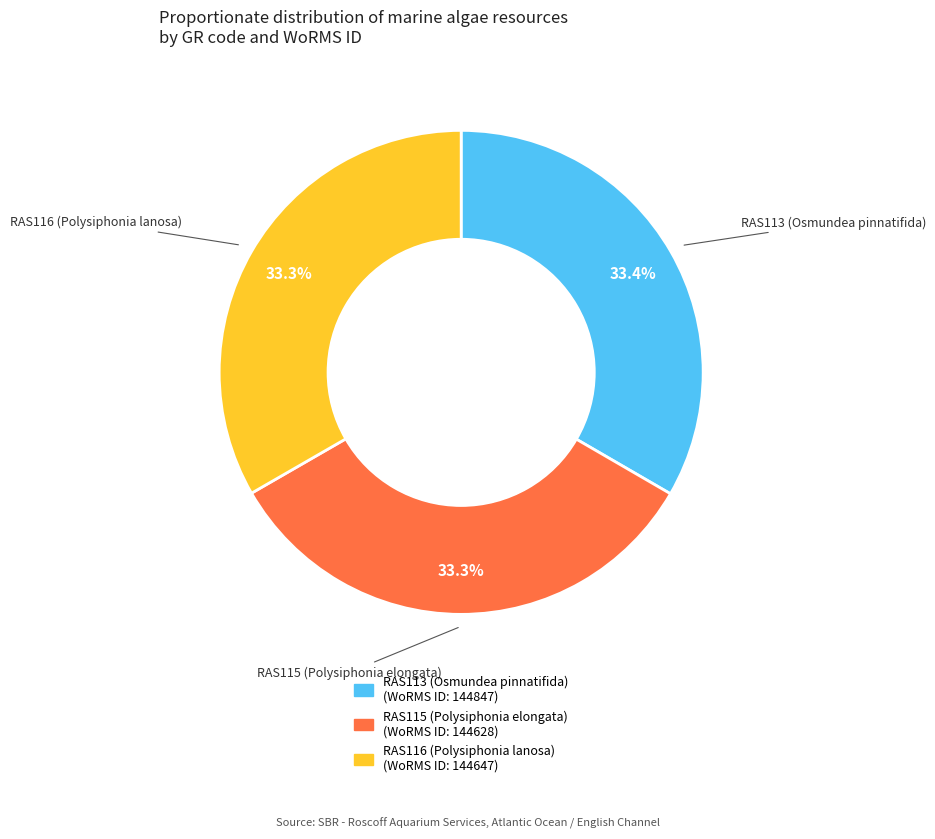

Does RAS115 (Polysiphonia elongata) account for over 50% of the chart?

No